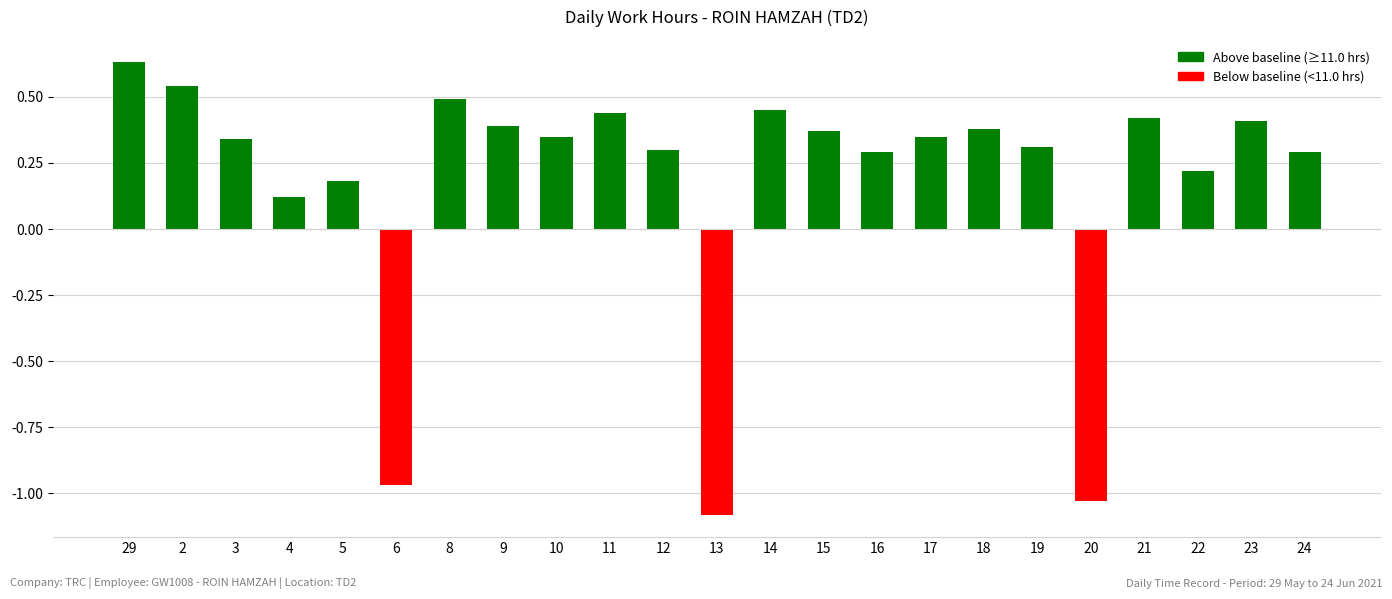

At which label does the data first exceed 0?

29